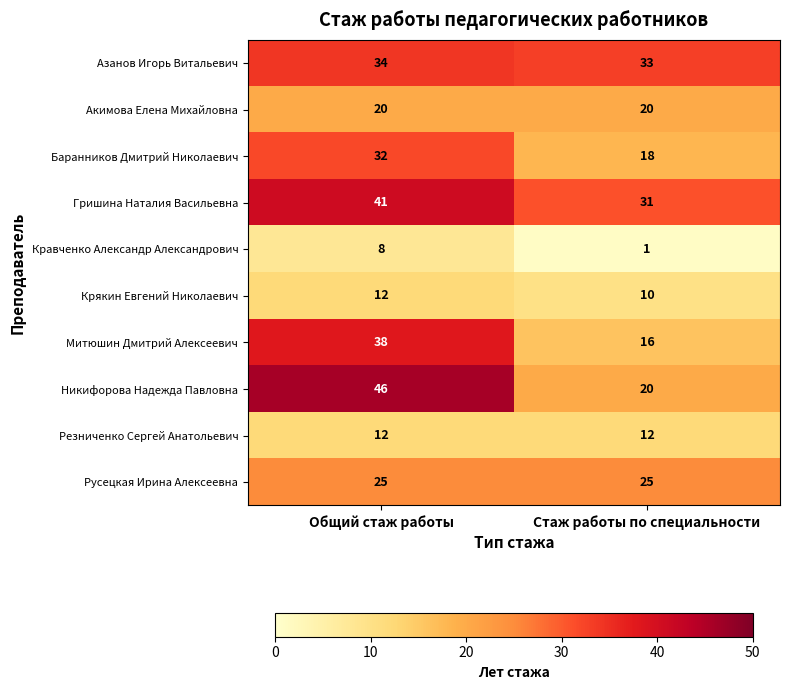

At which category does the chart reach its minimum across all series?

Стаж работы по специальности